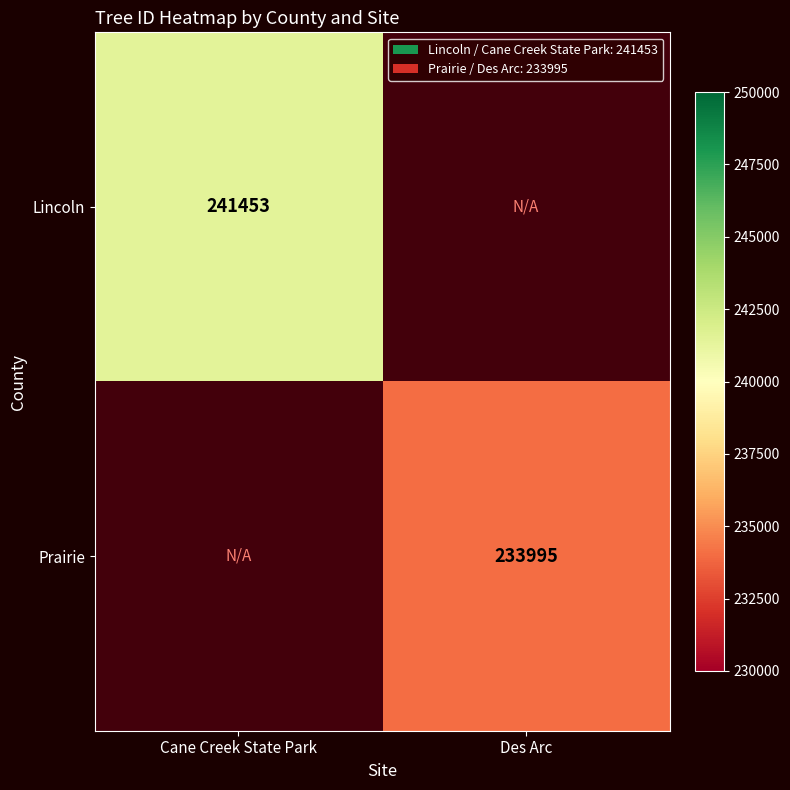

Which series changed the most between Cane Creek State Park and Des Arc?

Lincoln